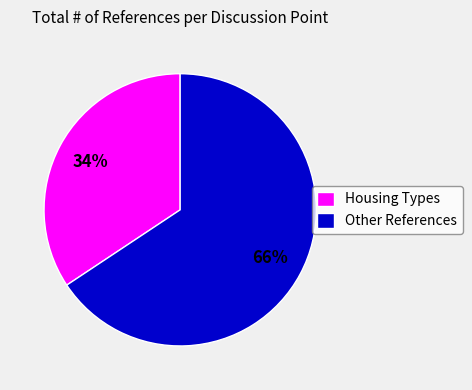

To the nearest percent, what is the combined percentage of Other References and Housing Types?

100%